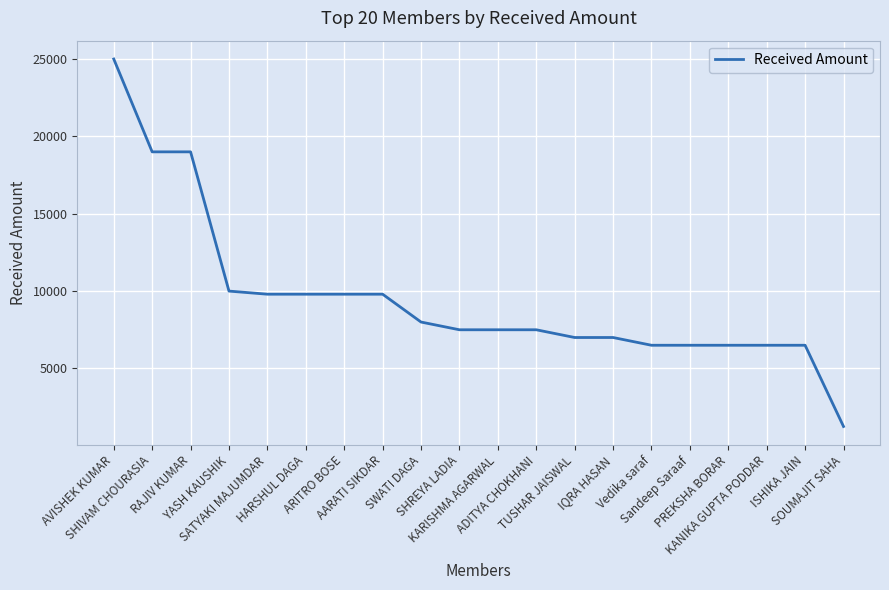

What is the difference between the maximum and minimum values?

23749